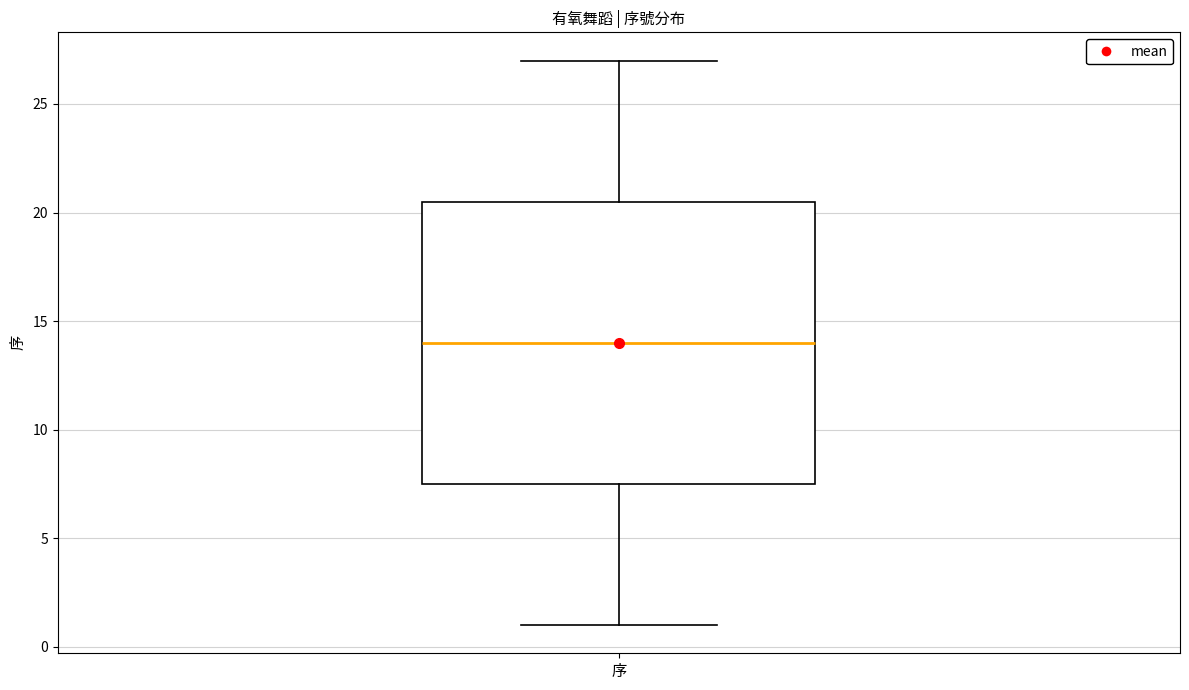

Transcribe this box plot: give where the median line is, the range the box spans, and where the two whiskers end, as read against the y-axis. The values are not printed on the chart, so give them approximately, as read against the axis.

median 14.0, box 7.5 to 20.5, whiskers 1.0 to 27.0